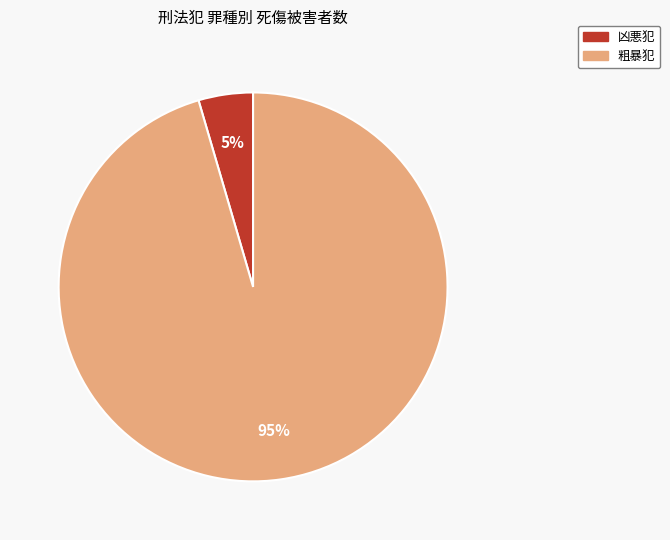

To the nearest percent, what is the average slice percentage?

50%